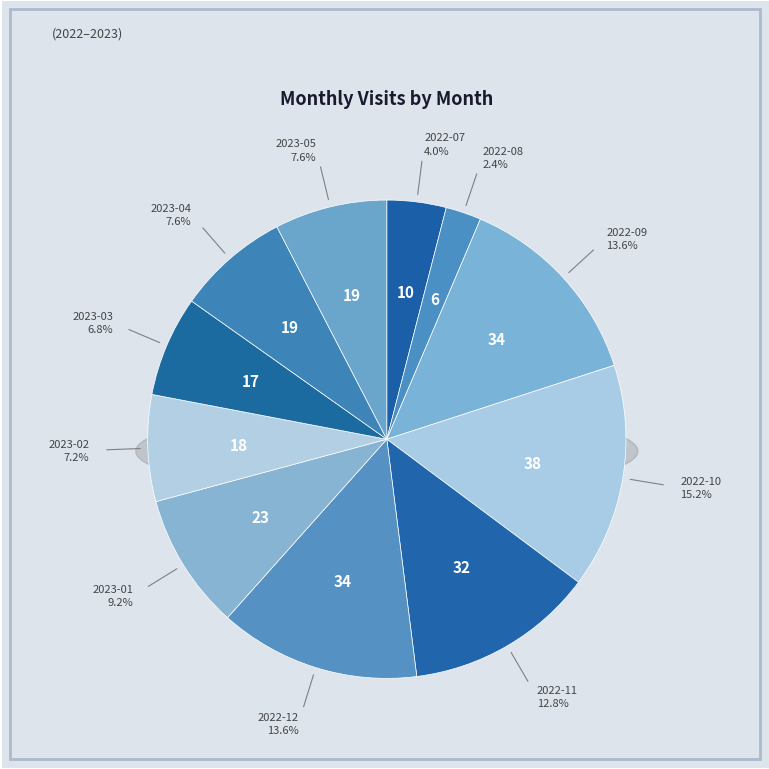

To the nearest percent, what is the difference between the largest and smallest slice percentages?

13%